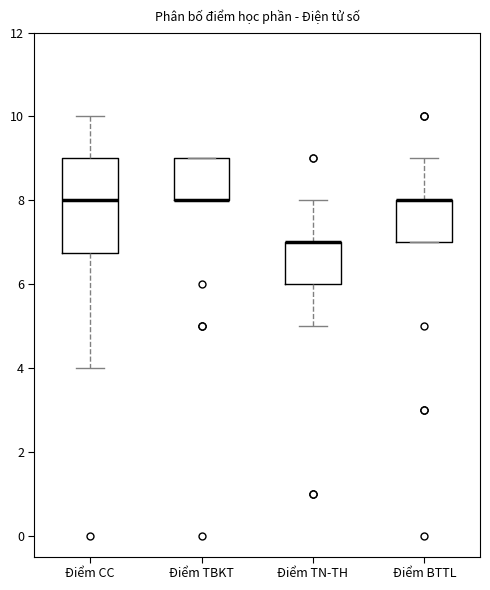

Reading left to right, read every box against the y-axis: the position of its median line, the range the box covers, and the ends of its whiskers. The values are not printed on the chart, so give them approximately, as read against the axis.

Điểm CC: median 8.0, box 6.8 to 9.0, whiskers 4.0 to 10.0
Điểm TBKT: median 8.0 (drawn on the box's lower edge), box 8.0 to 9.0, whiskers 8.0 to 9.0
Điểm TN-TH: median 7.0 (drawn on the box's upper edge), box 6.0 to 7.0, whiskers 5.0 to 8.0
Điểm BTTL: median 8.0 (drawn on the box's upper edge), box 7.0 to 8.0, whiskers 7.0 to 9.0